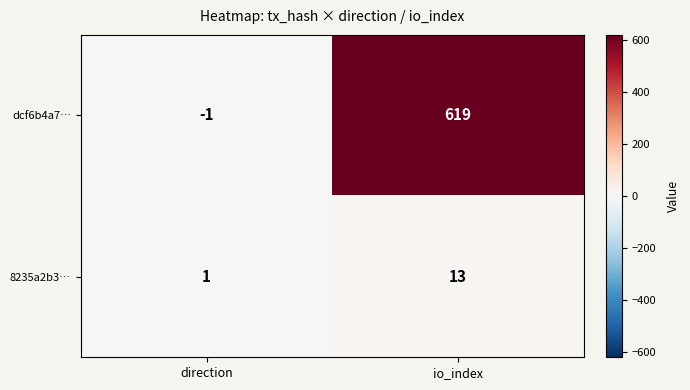

What is the maximum value for 8235a2b3…?

13